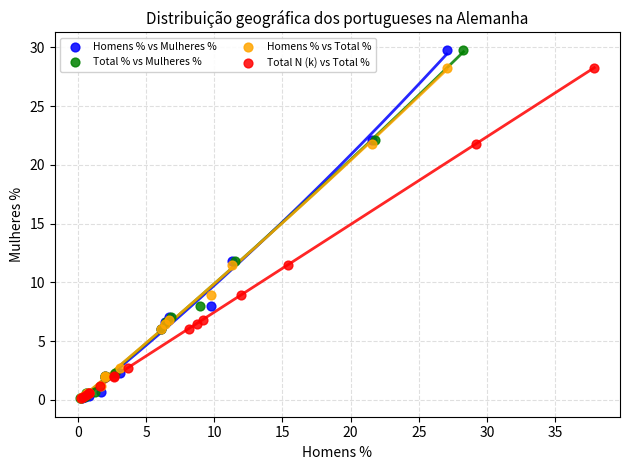

What are all the series names shown in the legend?

Homens % vs Mulheres %, Total % vs Mulheres %, Homens % vs Total %, Total N (k) vs Total %